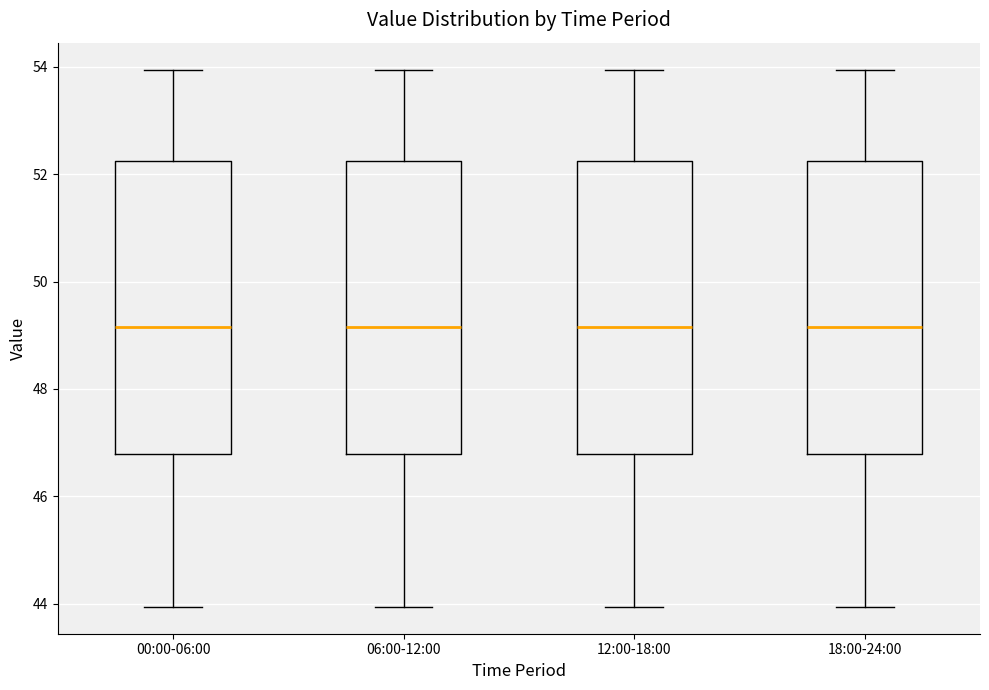

Reading left to right, transcribe this box plot: for each box, give where its median line is, the range the box spans, and where its two whiskers end, as read against the y-axis. The values are not printed on the chart, so give them approximately, as read against the axis.

00:00-06:00: median 49.2, box 46.8 to 52.2, whiskers 44.0 to 54.0
06:00-12:00: median 49.2, box 46.8 to 52.2, whiskers 44.0 to 54.0
12:00-18:00: median 49.2, box 46.8 to 52.2, whiskers 44.0 to 54.0
18:00-24:00: median 49.2, box 46.8 to 52.2, whiskers 44.0 to 54.0